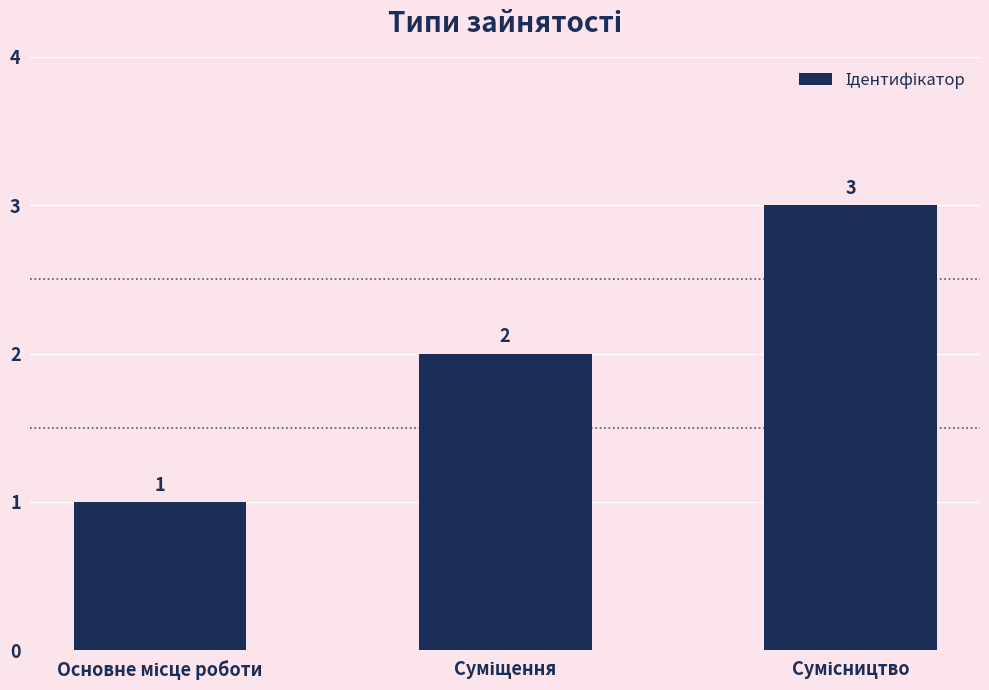

What is the value of the 1st bar from the left?

1